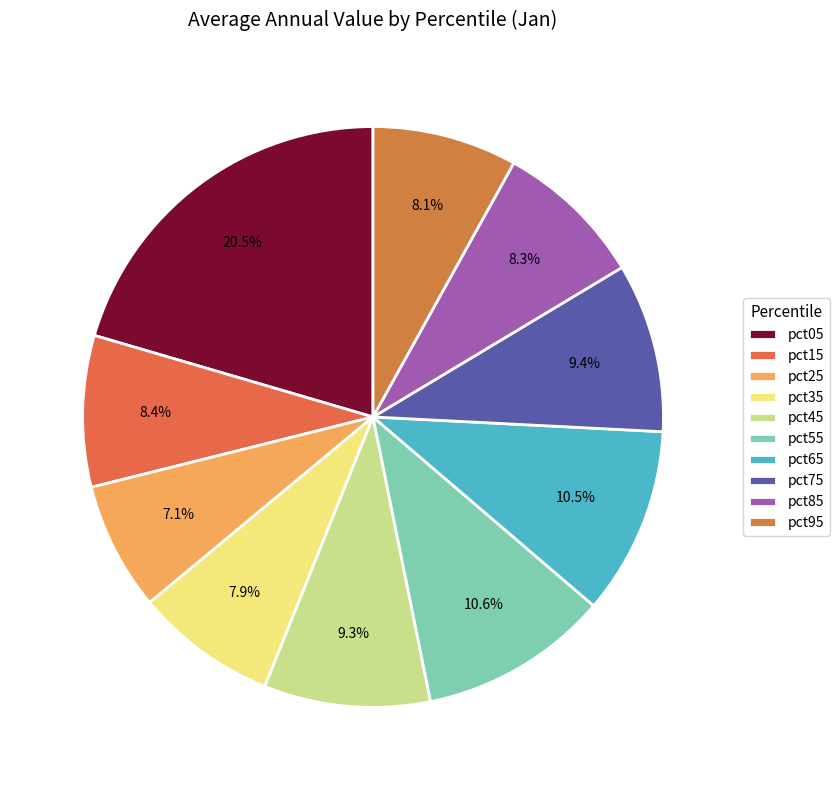

What is the change in value from pct25 to pct55?

+0.4